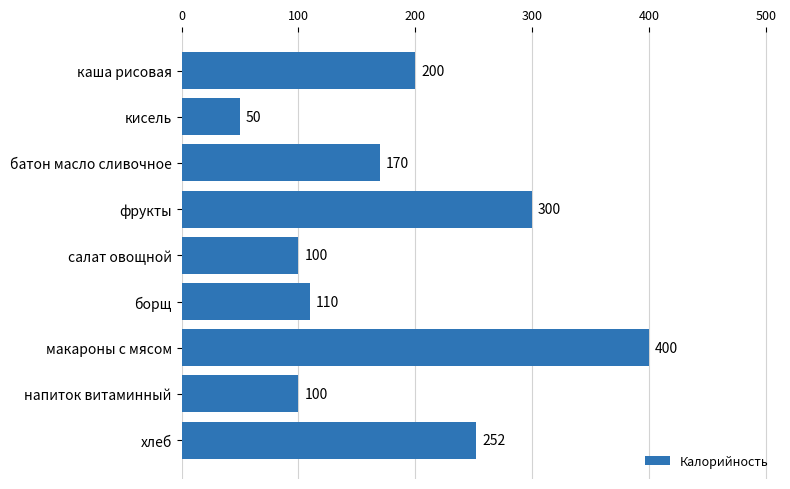

How many data points does each series have?

9